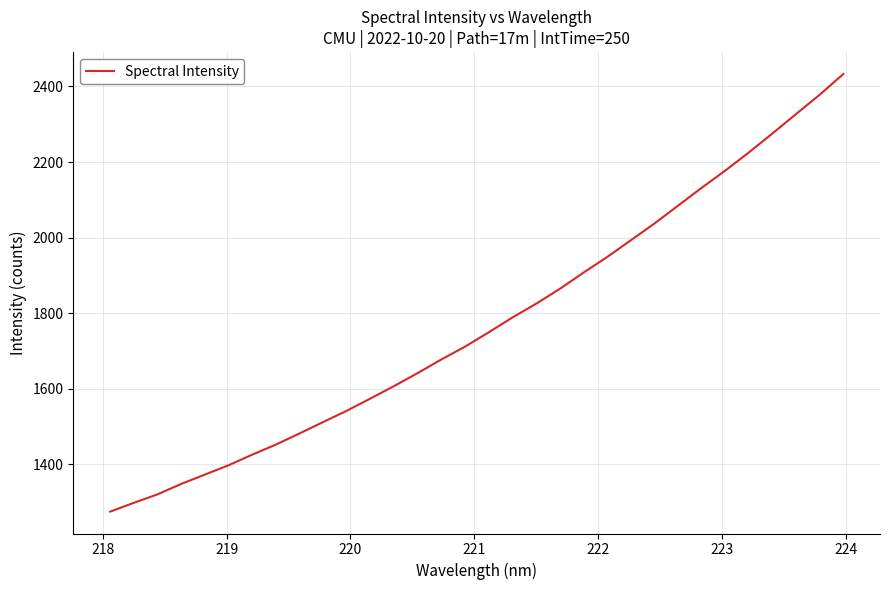

What is the minimum value shown in the chart?

1274.2